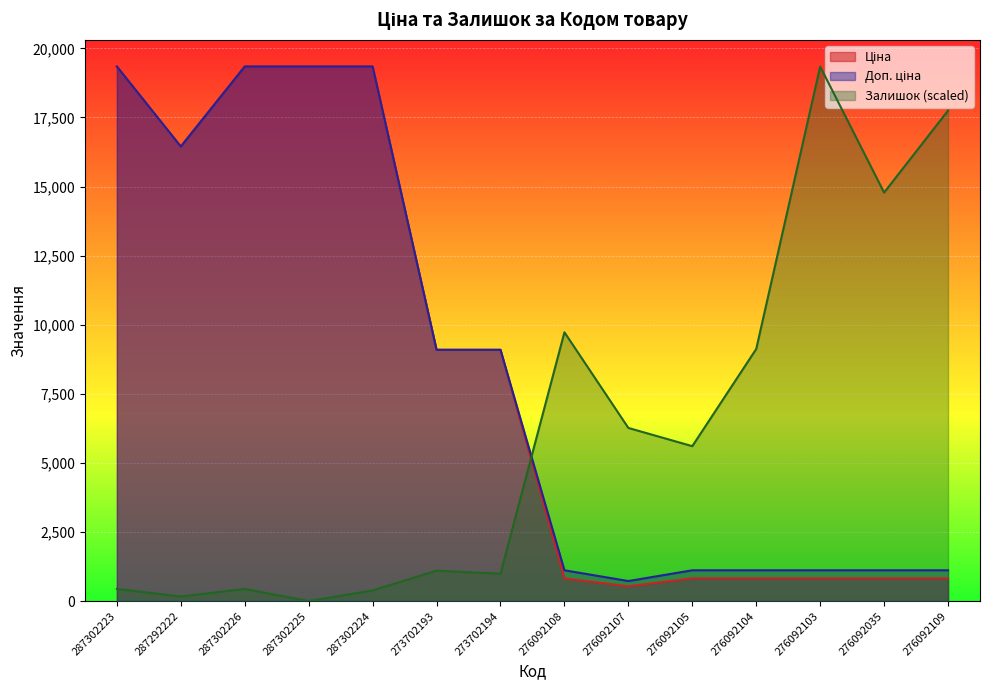

True or false: Ціна has a value of 16448.2 at 287292222.

True